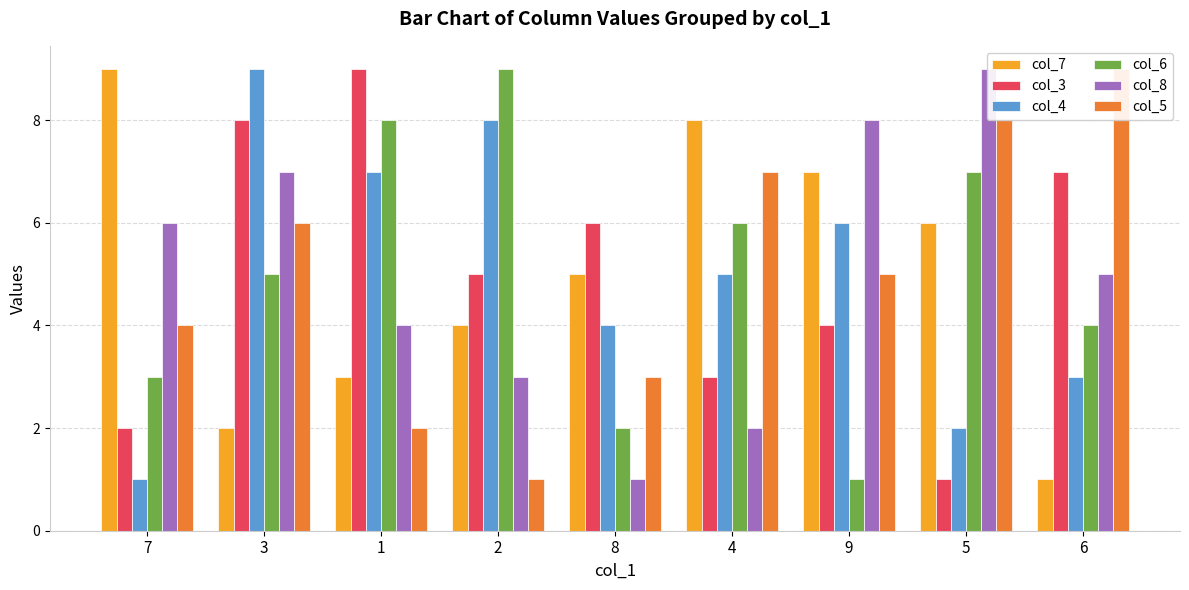

Reading left to right, list all the values displayed in this chart.

col_7: 9	2	3	4	5	8	7	6	1
col_3: 2	8	9	5	6	3	4	1	7
col_4: 1	9	7	8	4	5	6	2	3
col_6: 3	5	8	9	2	6	1	7	4
col_8: 6	7	4	3	1	2	8	9	5
col_5: 4	6	2	1	3	7	5	8	9